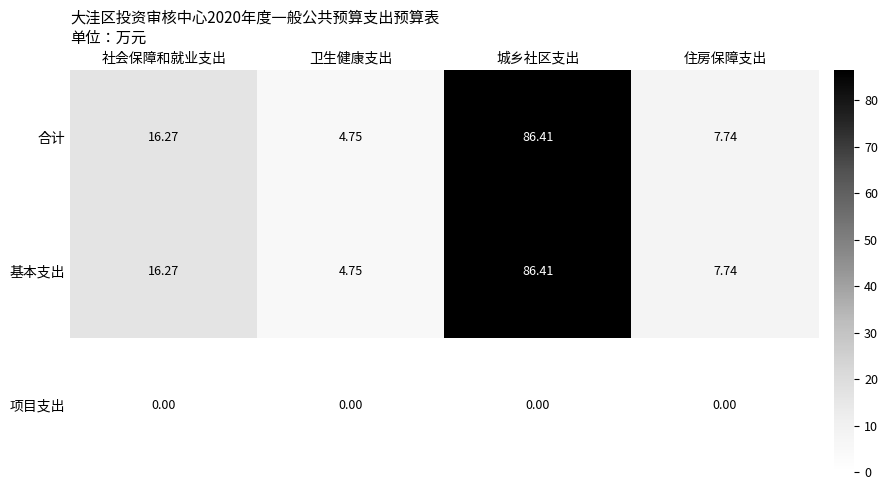

What is the difference between the highest and lowest values at 城乡社区支出?

86.4